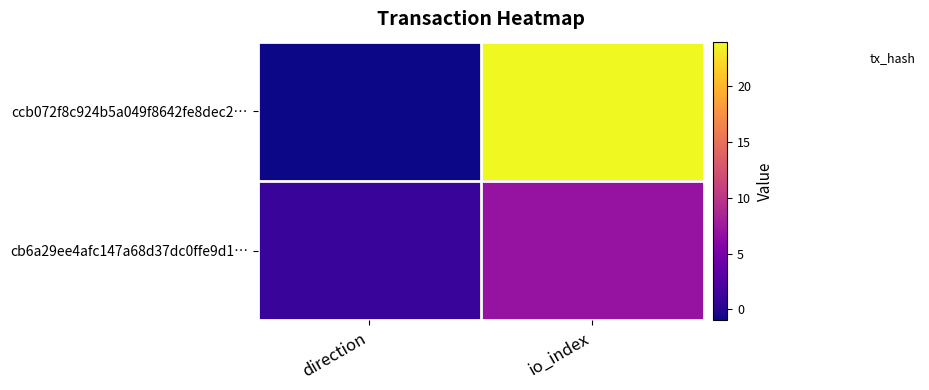

Reading left to right, list all the values displayed in this chart.

direction=1	io_index=7